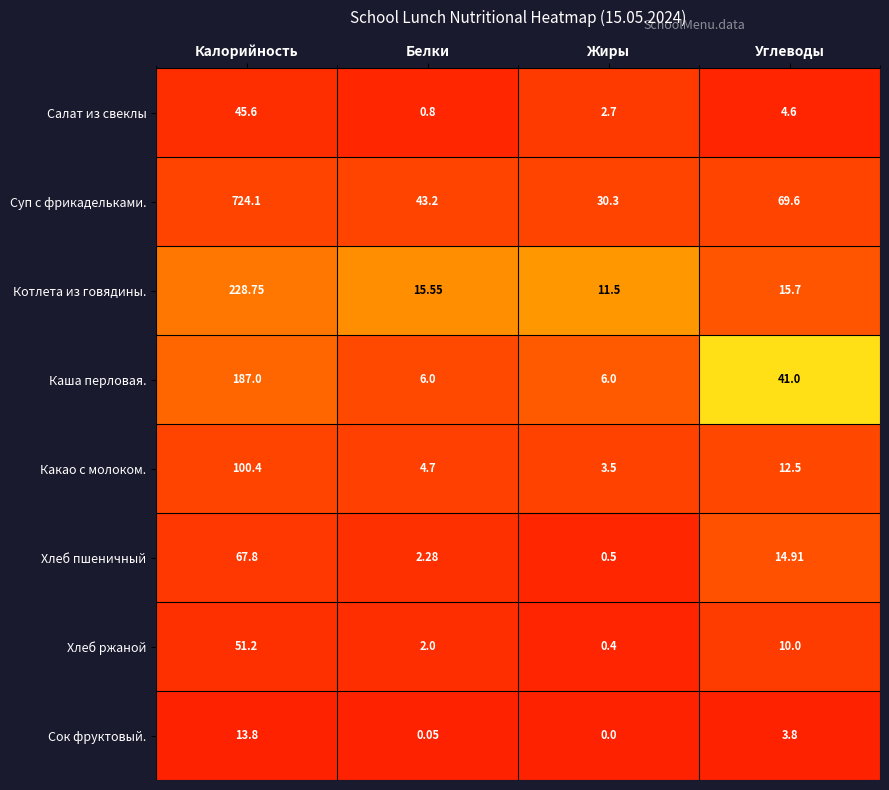

Which category has the lowest value across all series?

Жиры